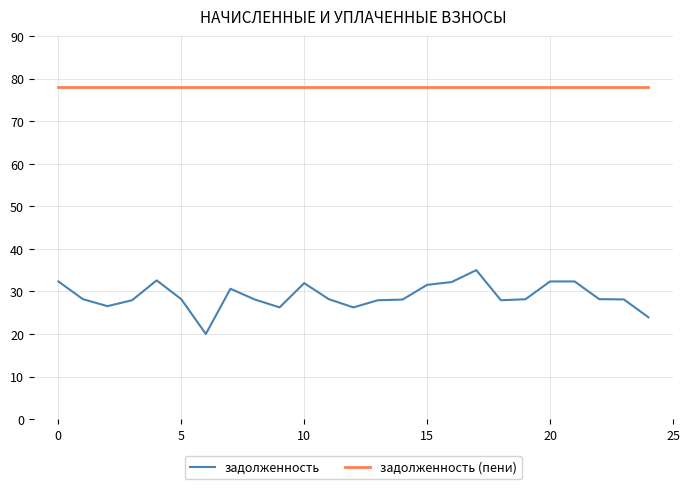

Rank the series by their average value, from lowest to highest.

задолженность, задолженность (пени)